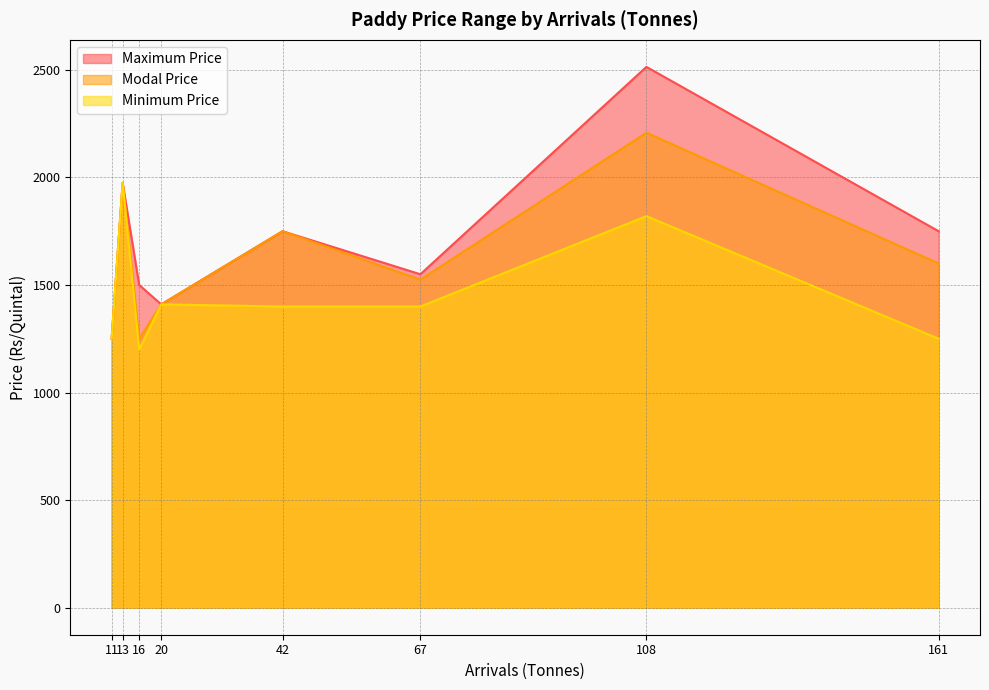

Rank the series by their maximum value, from lowest to highest.

Minimum Price, Modal Price, Maximum Price